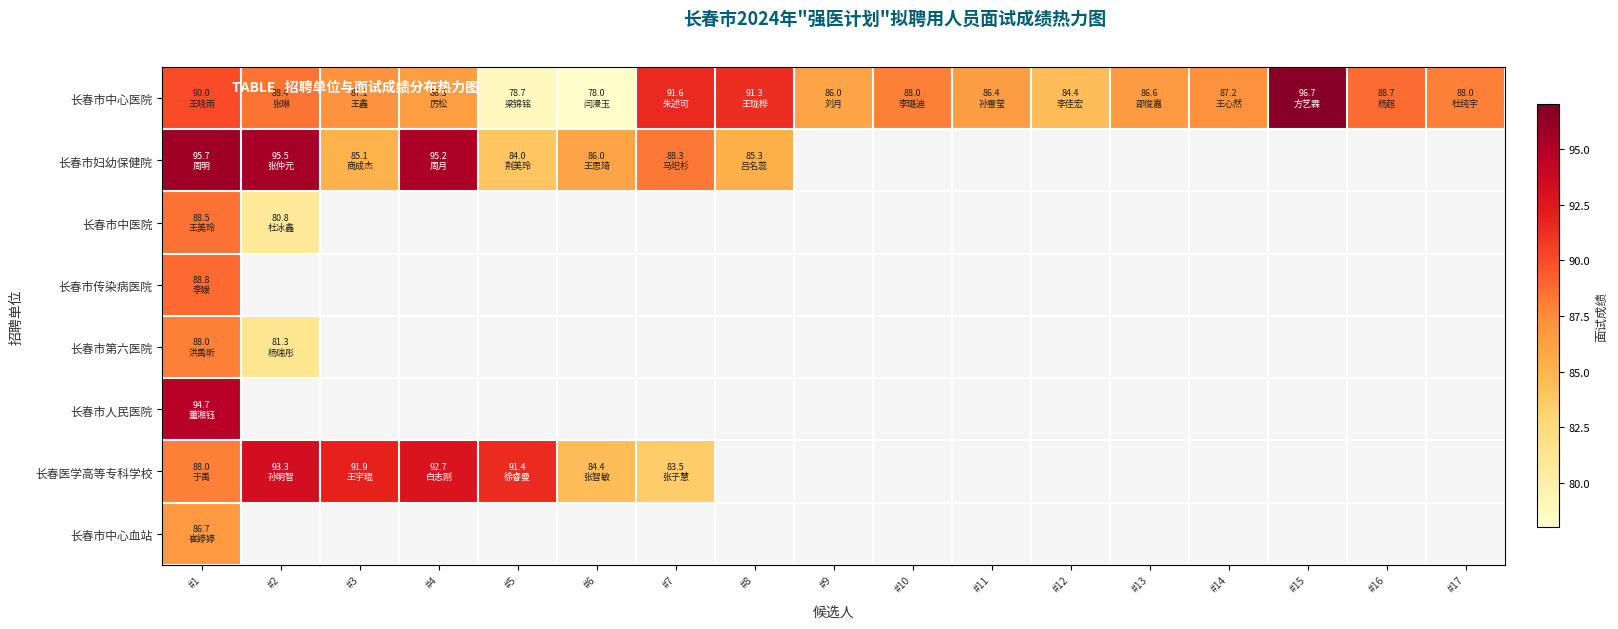

Where is 长春市妇幼保健院 nearest to the value 89?

#7